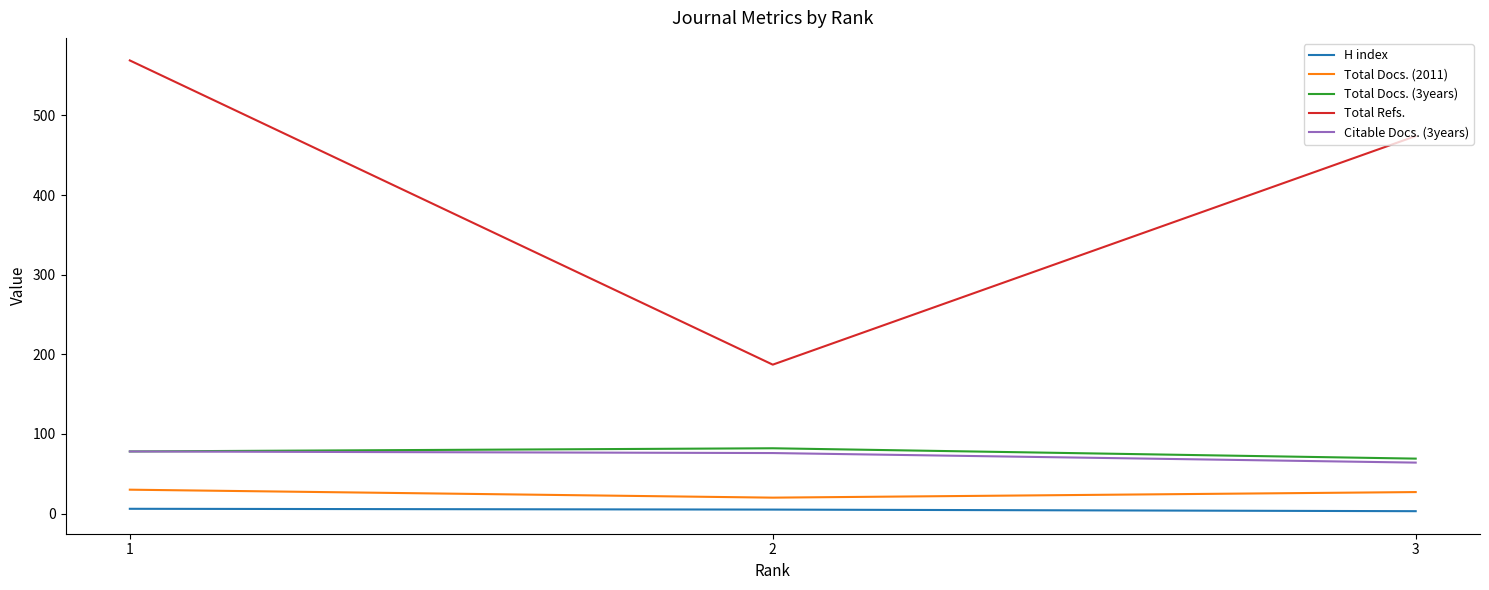

What is the average value of the Total Docs. (2011) series?

26